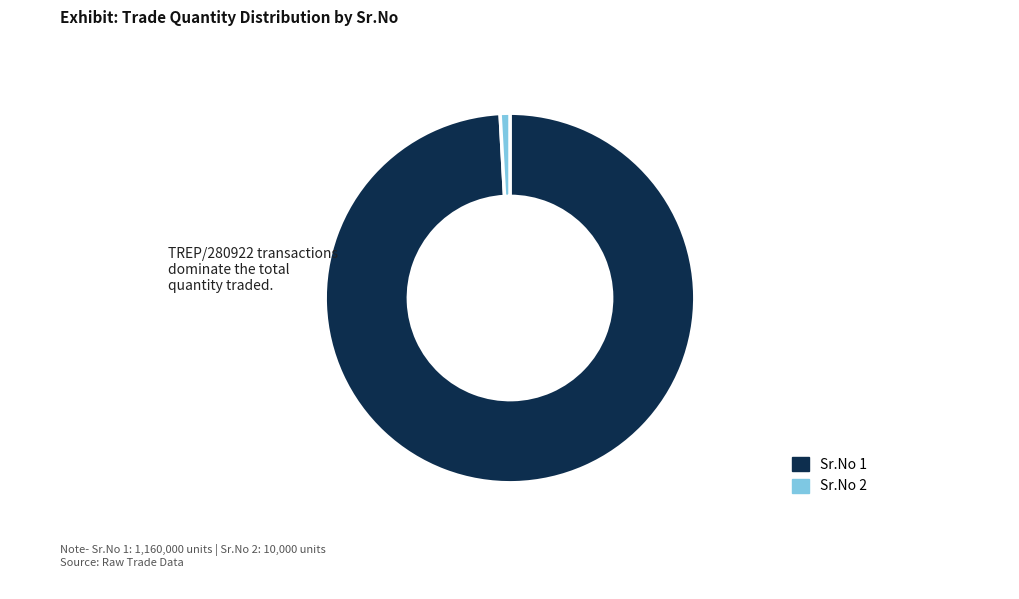

Does any single category account for the majority?

Yes